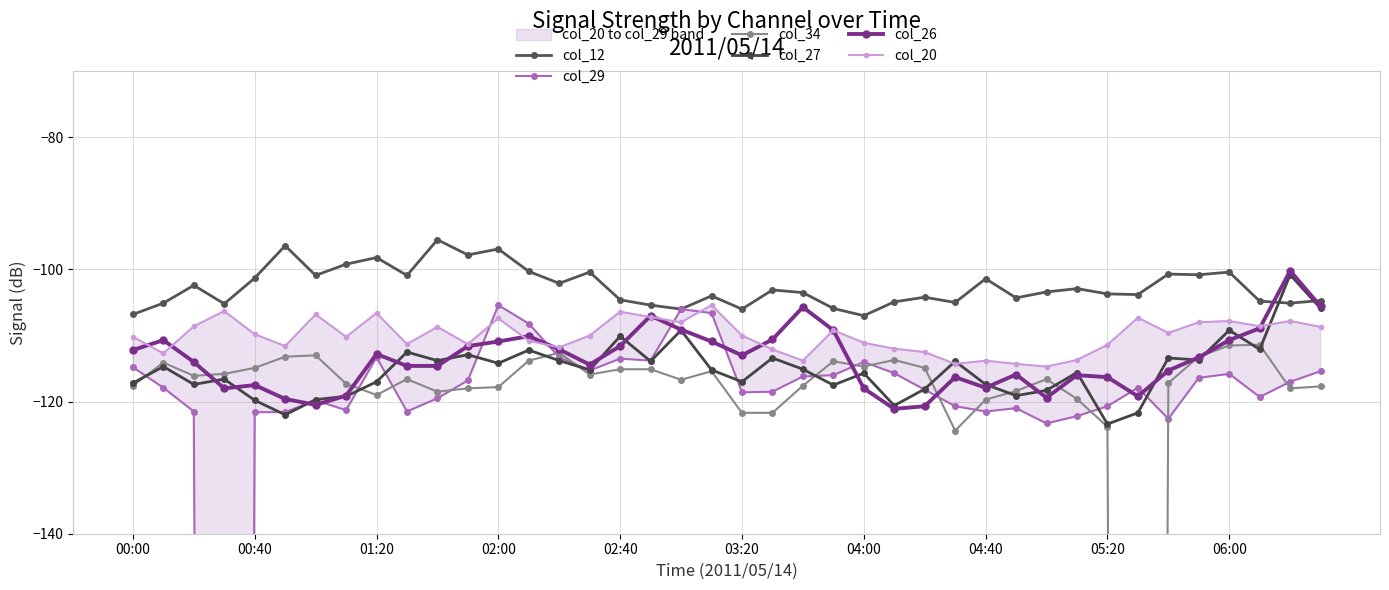

What is the highest value of the col_34 series?

-111.4